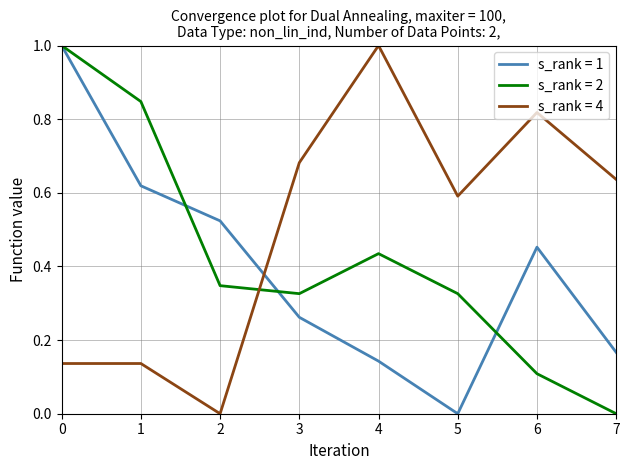

What is the total value across all series at 6?

1.4